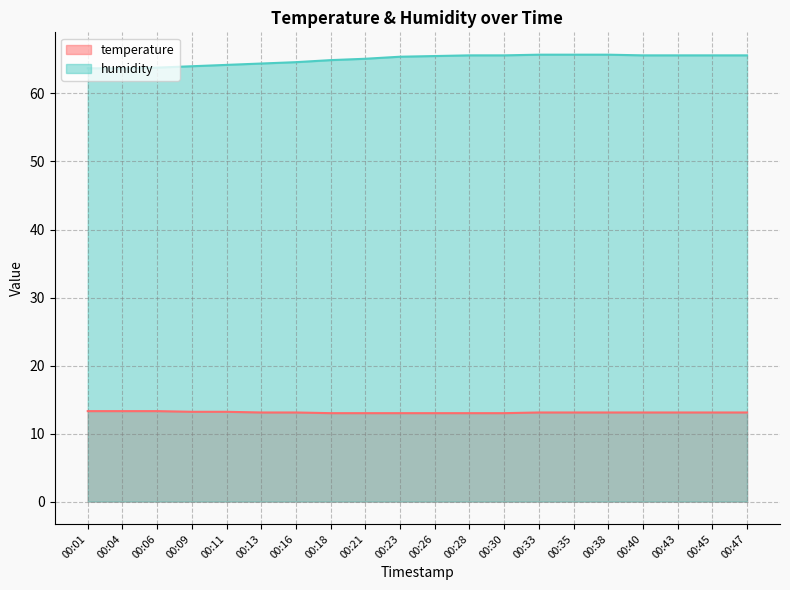

What is the minimum value for temperature?

13.0